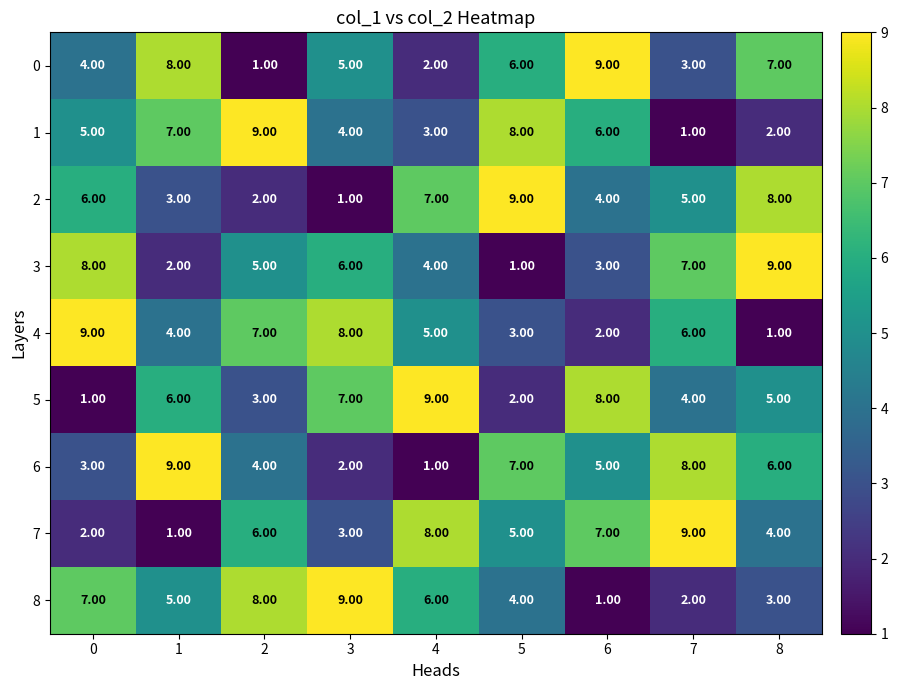

List the labels in order of 0 value, smallest first.

2, 4, 7, 0, 3, 5, 8, 1, 6